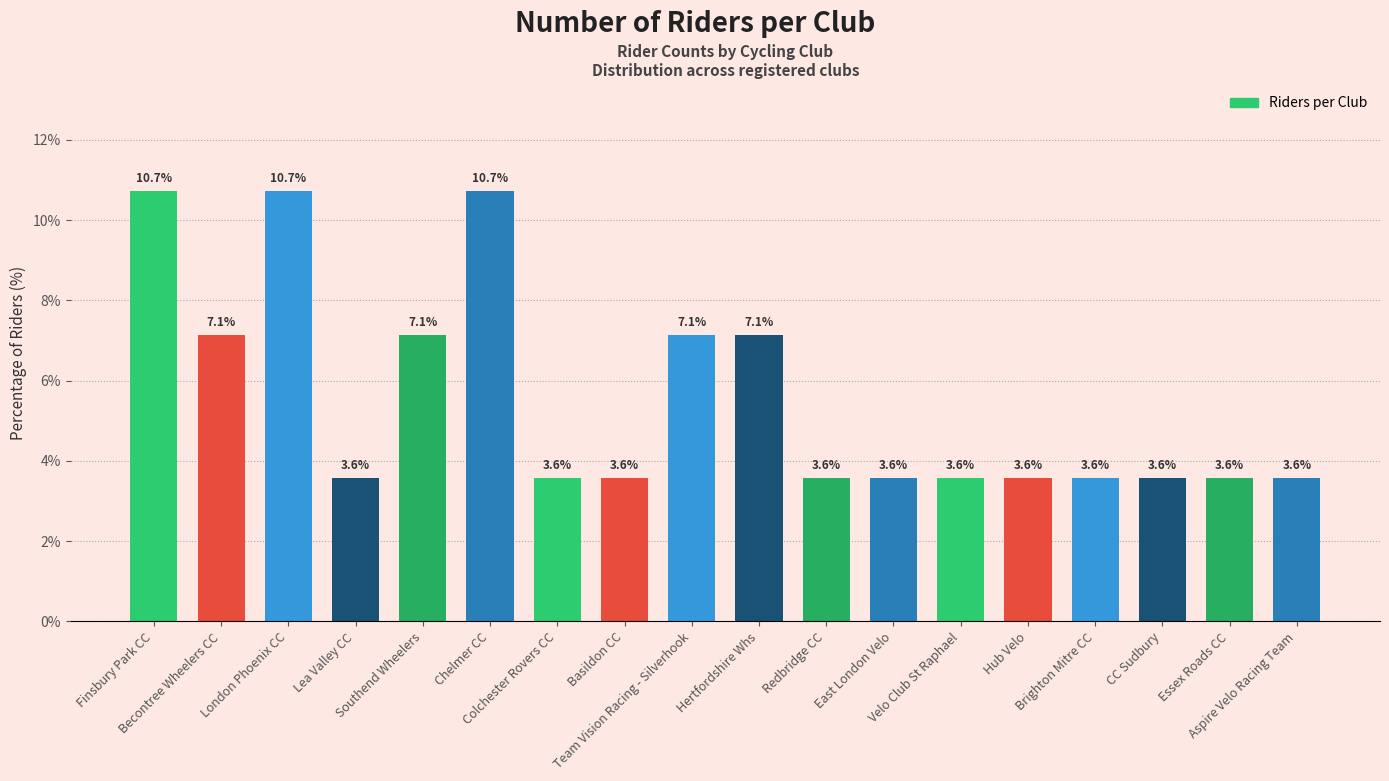

Is it true that the value at London Phoenix CC is 10.7?

True